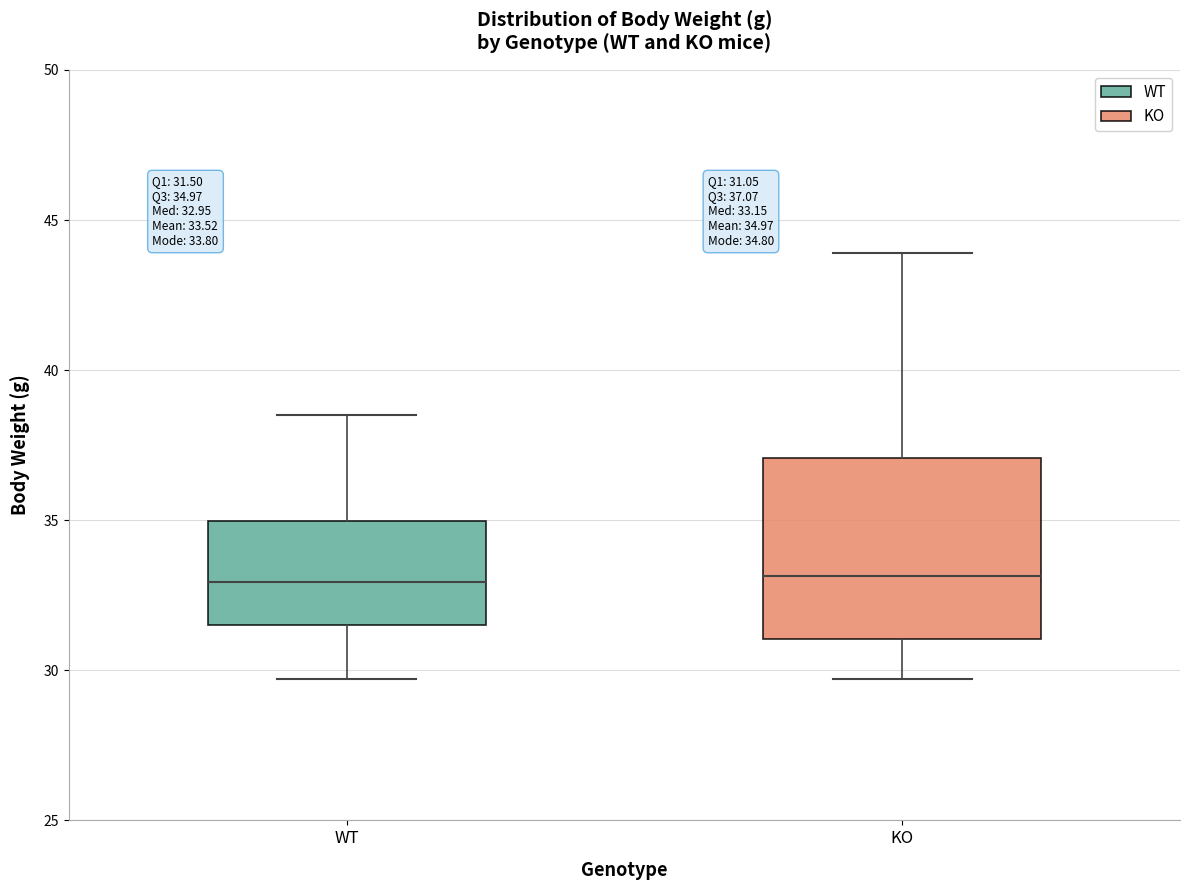

Which box is the tallest, from its lower edge to its upper edge?

KO